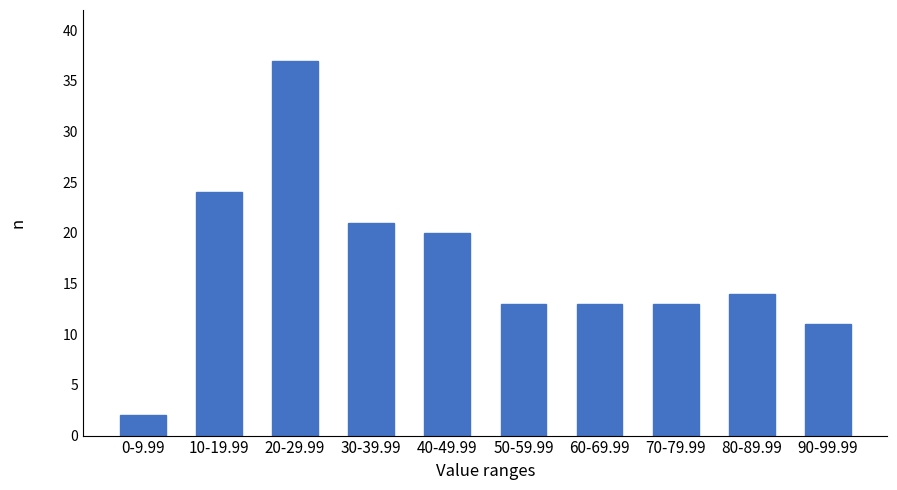

Reading right to left, what are all the values shown in this chart?

90-99.99=11	80-89.99=14	70-79.99=13	60-69.99=13	50-59.99=13	40-49.99=20	30-39.99=21	20-29.99=37	10-19.99=24	0-9.99=2